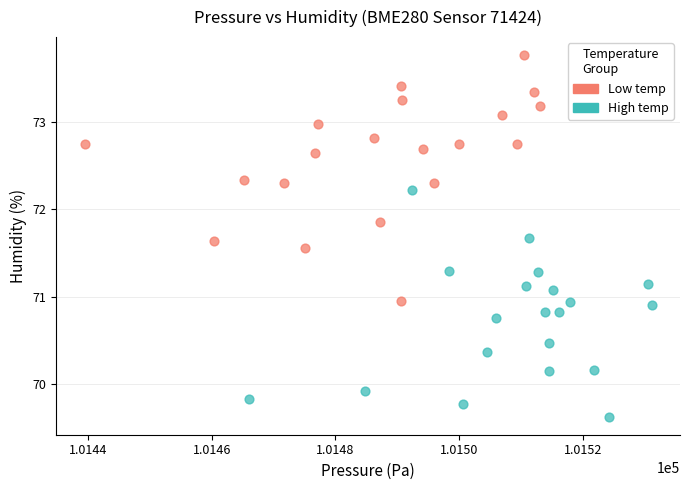

Which series reaches the minimum Y coordinate?

High temp